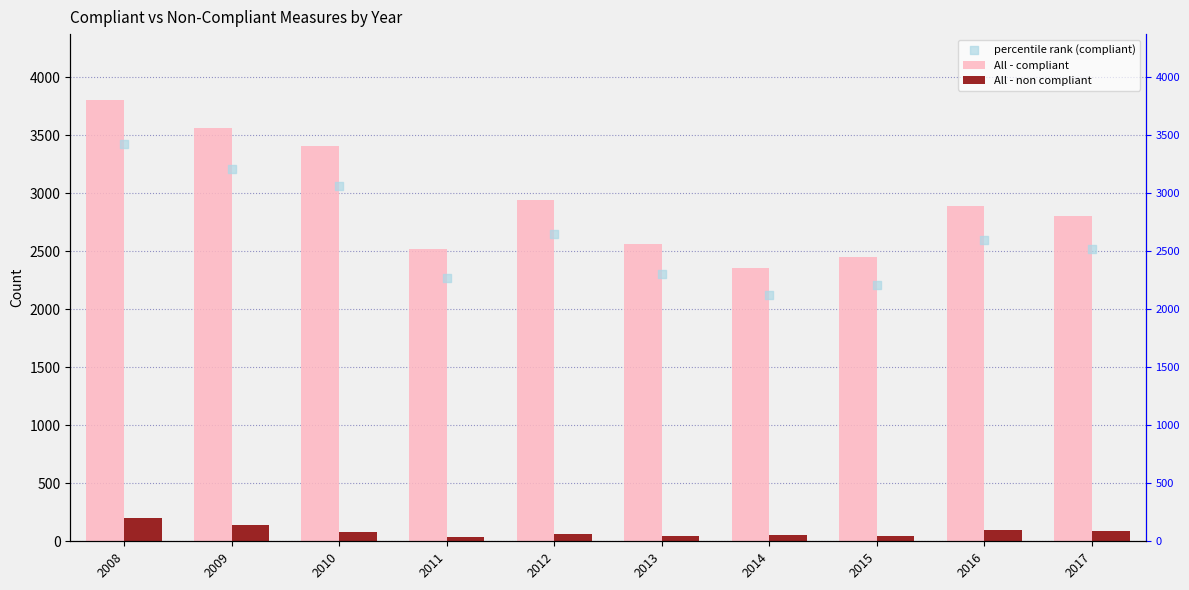

Which series contains the lowest Y value?

All - non compliant